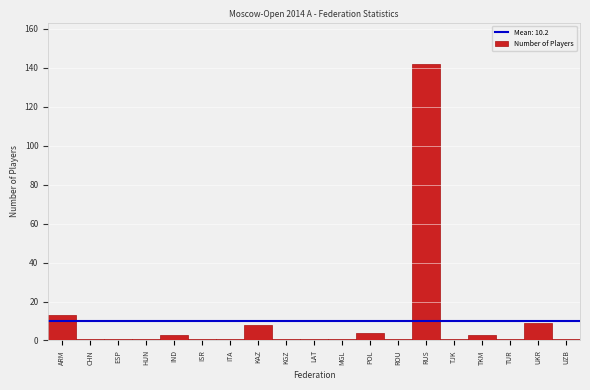

Reading right to left, extract all data points from this chart.

UZB=1	UKR=9	TUR=1	TKM=3	TJK=1	RUS=142	ROU=1	POL=4	MGL=1	LAT=1	KGZ=1	KAZ=8	ITA=1	ISR=1	IND=3	HUN=1	ESP=1	CHN=1	ARM=13